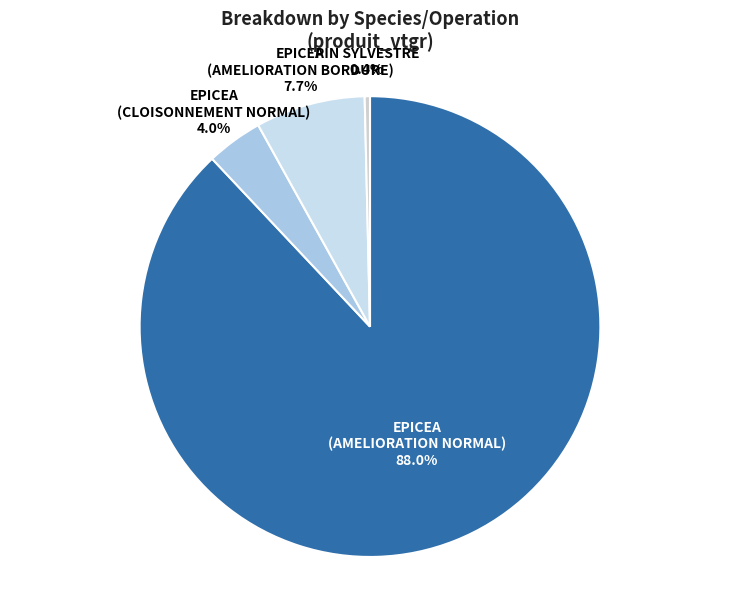

What is the largest slice in the pie chart?

EPICEA (AMELIORATION NORMAL)